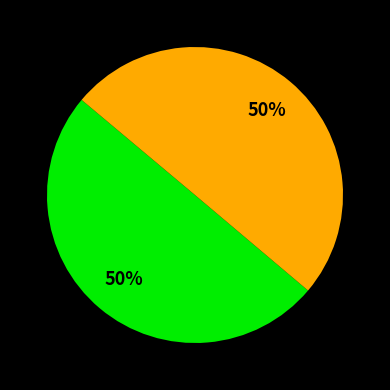

To the nearest percent, what is the average slice percentage?

50%